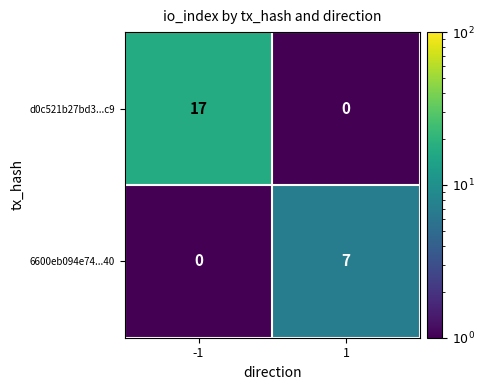

What is the difference between the d0c521b27bd3...c9 values at -1 and 1?

17